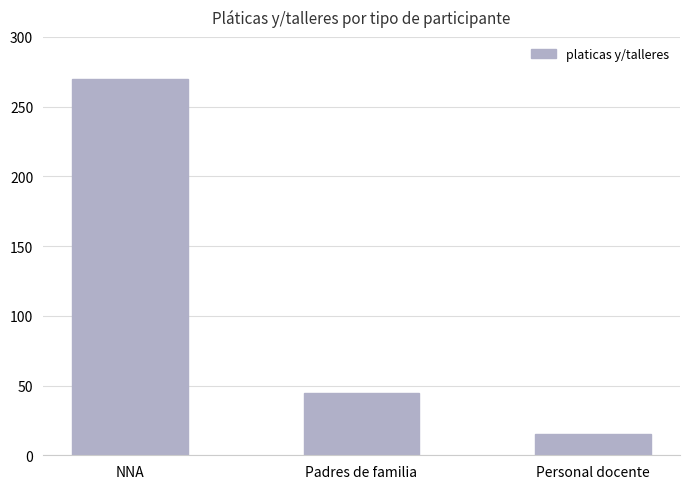

At which category does the chart reach its peak across all series?

NNA